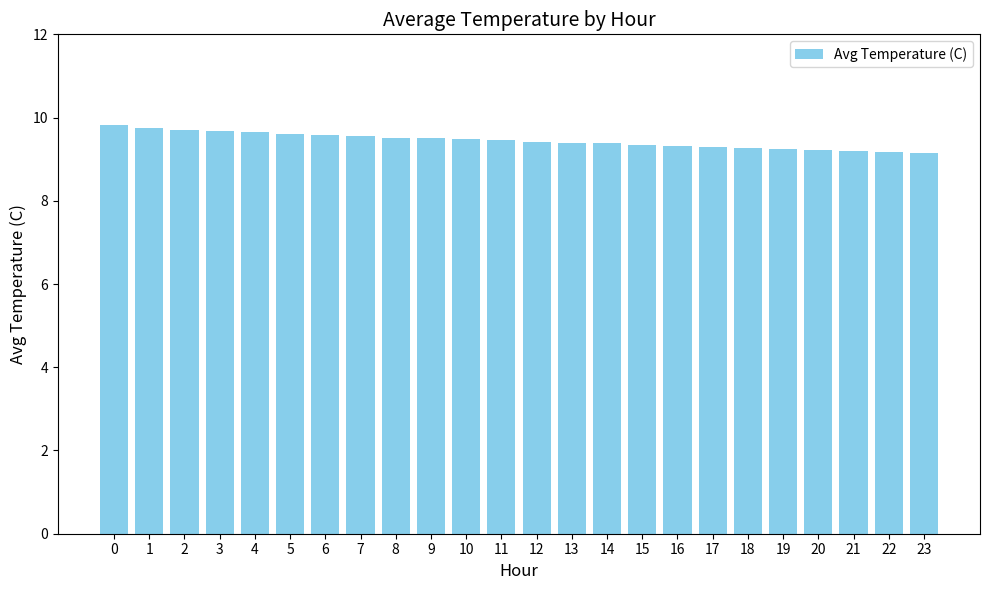

What is the change in value from 0 to 20?

-0.6